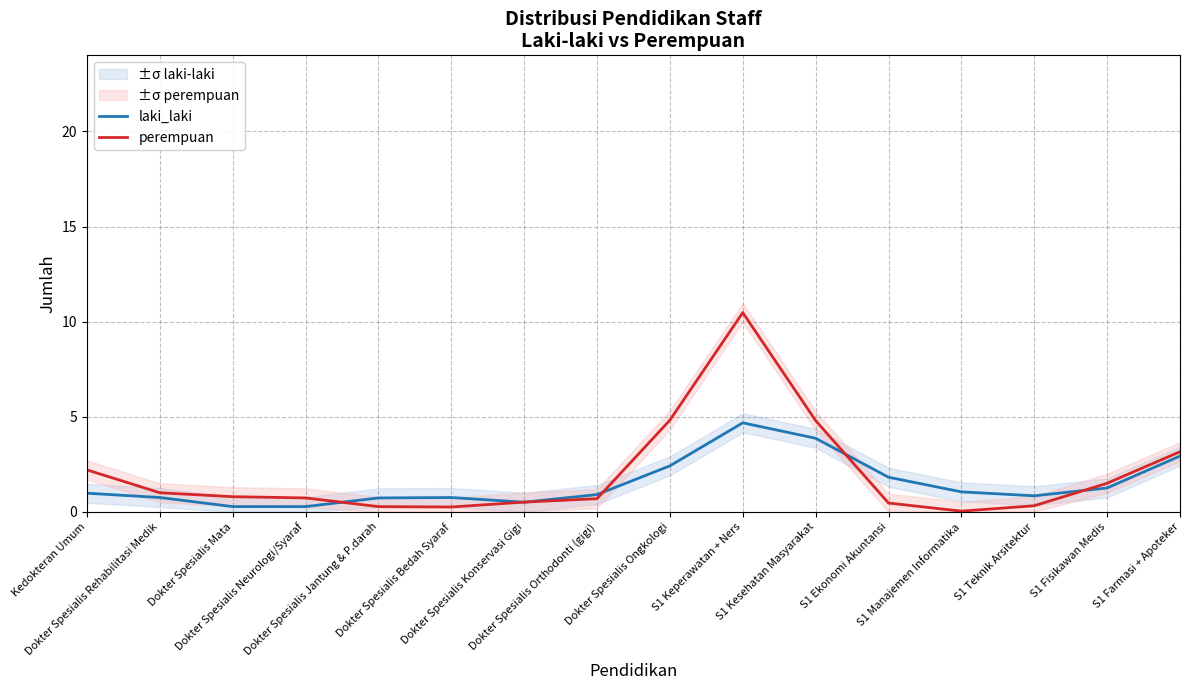

Is the value of perempuan at Dokter Spesialis Orthodonti (gigi) greater than the value of laki_laki at Dokter Spesialis Ongkologi?

No